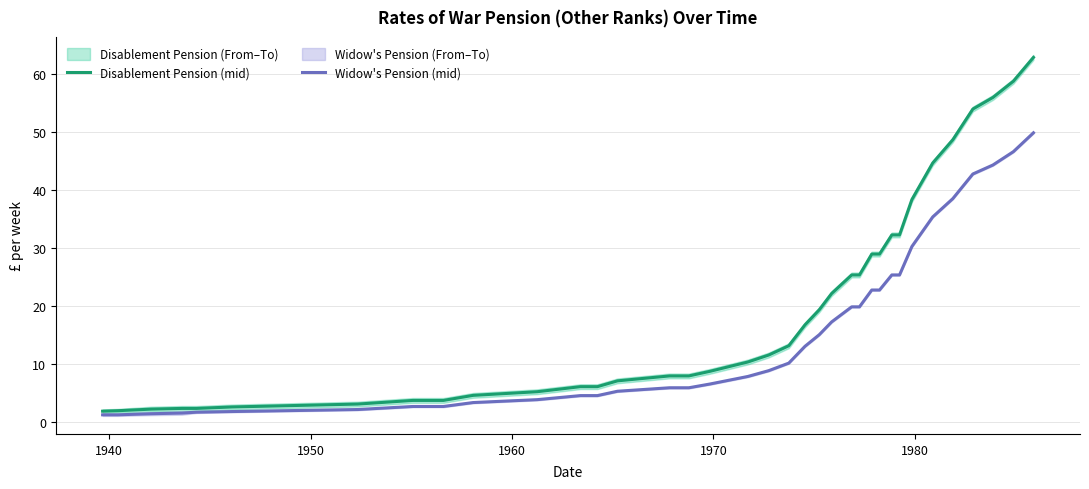

What is the sum of all Widow's Pension (mid) values?

560.8